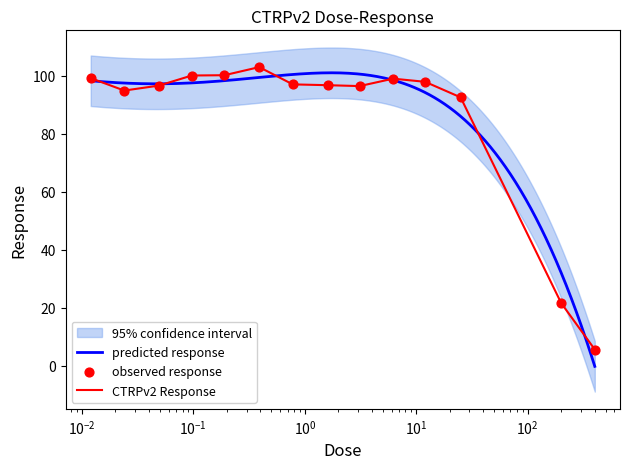

Between 3.1 and 0.012, which is larger?

0.012